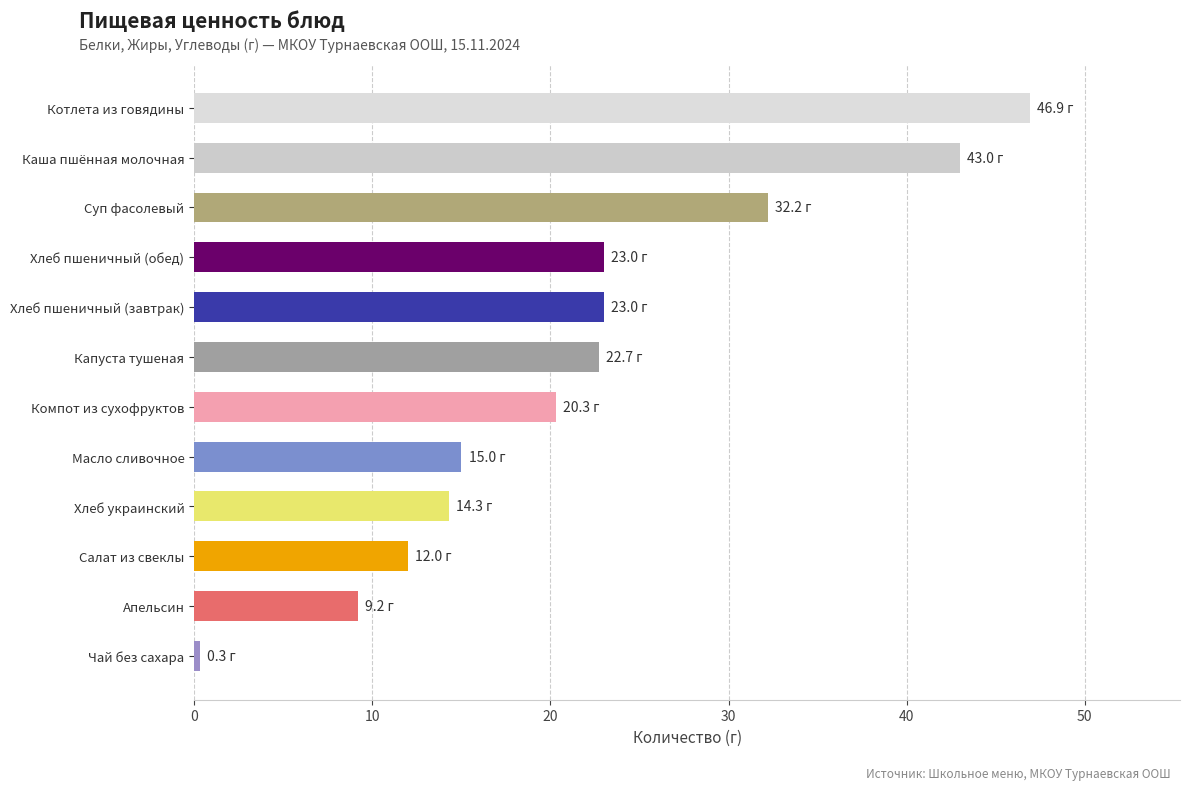

How many distinct data groups are displayed?

1